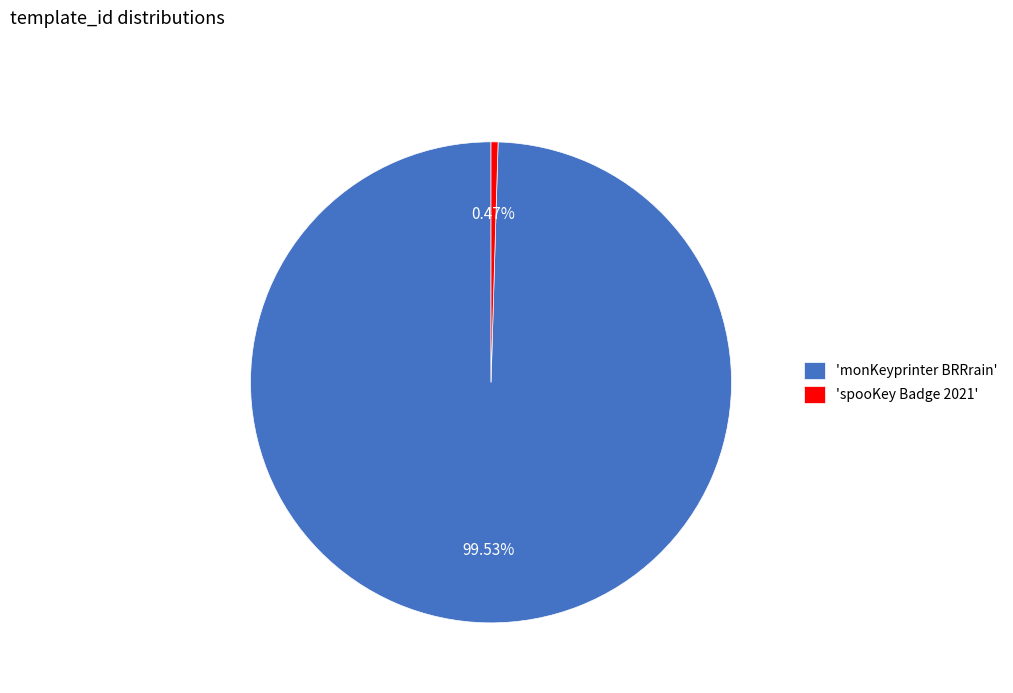

Does 'spooKey Badge 2021' account for over 50% of the chart?

No